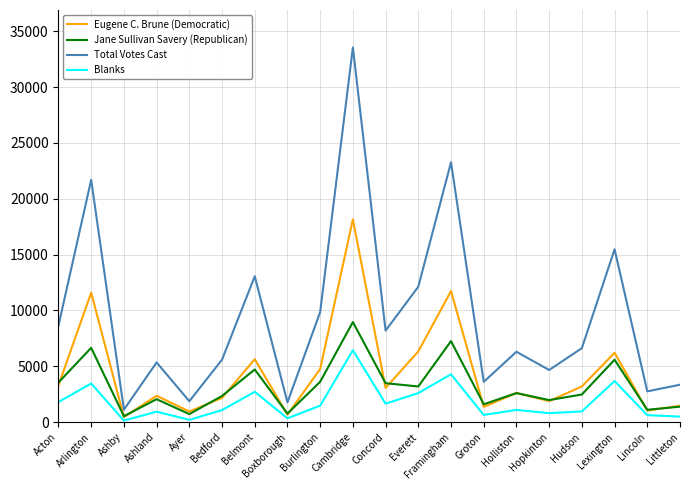

The value of Blanks at Hudson is 957. True or false?

True